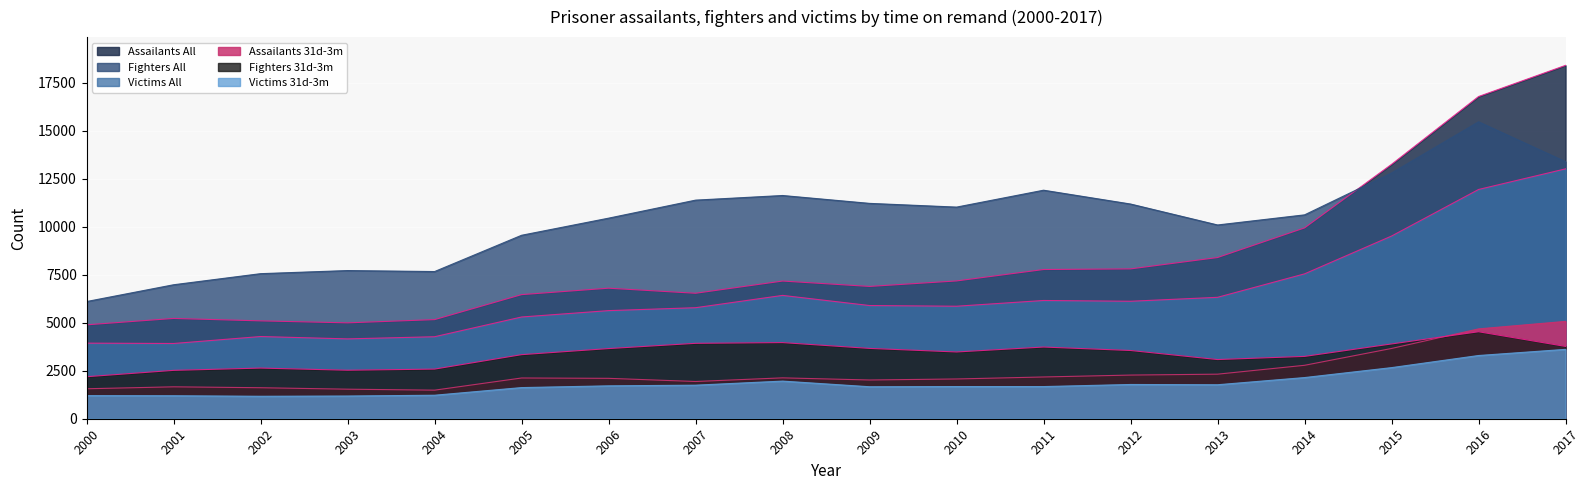

How many values in the Assailants 31d-3m series are below 2122?

9